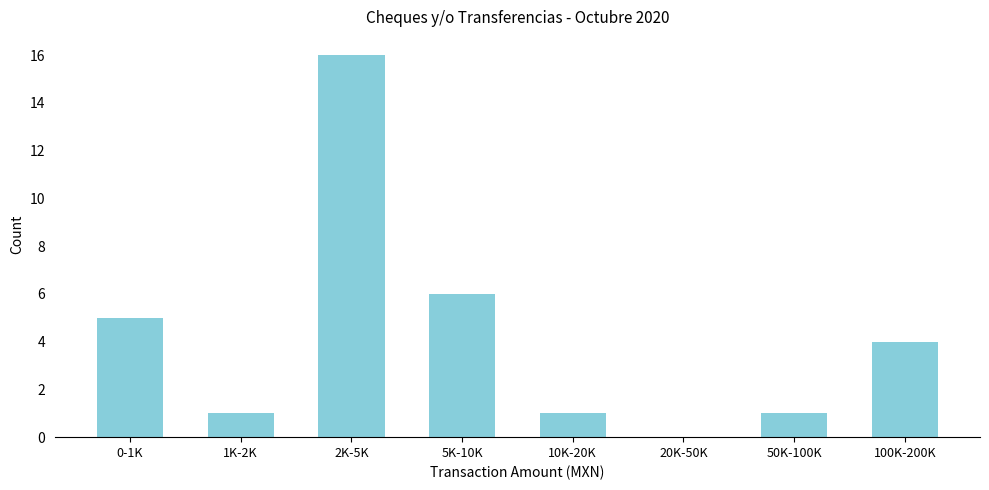

Reading left to right, transcribe all the data shown in this chart.

0-1K=5	1K-2K=1	2K-5K=16	5K-10K=6	10K-20K=1	20K-50K=0	50K-100K=1	100K-200K=4